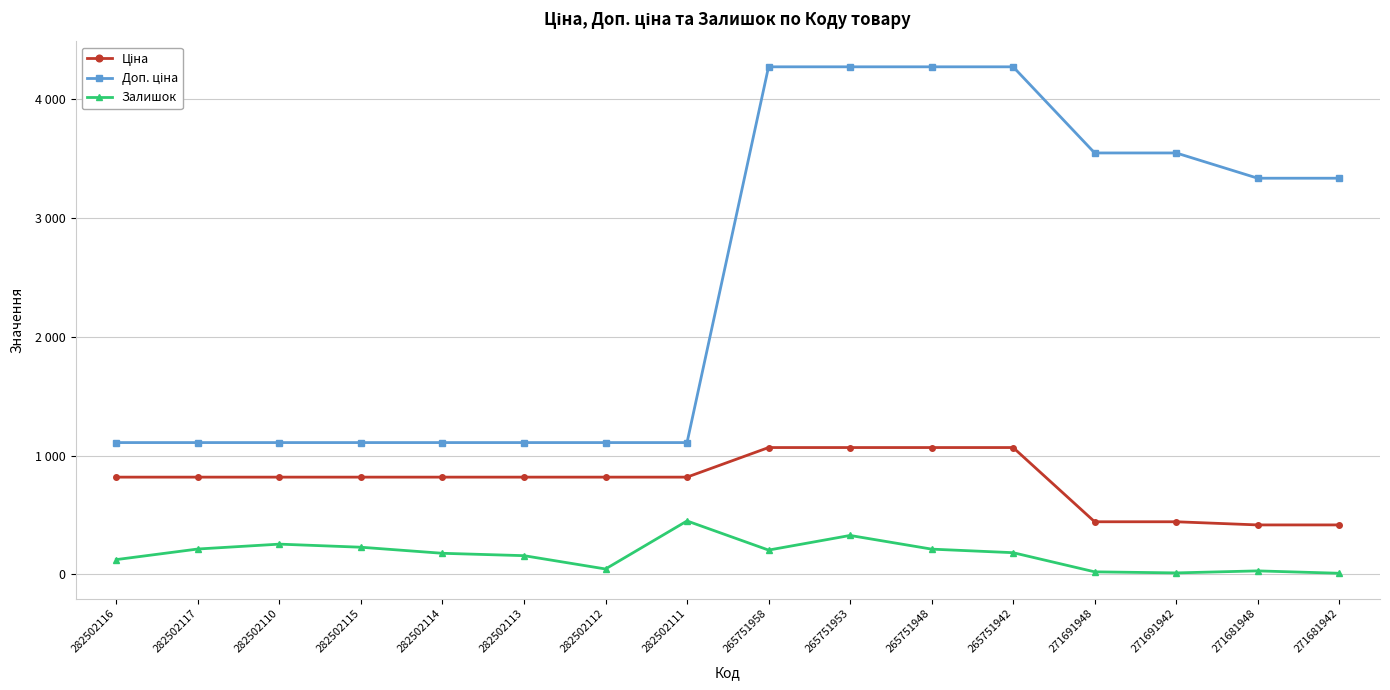

True or false: Ціна and Залишок intersect in this chart.

False